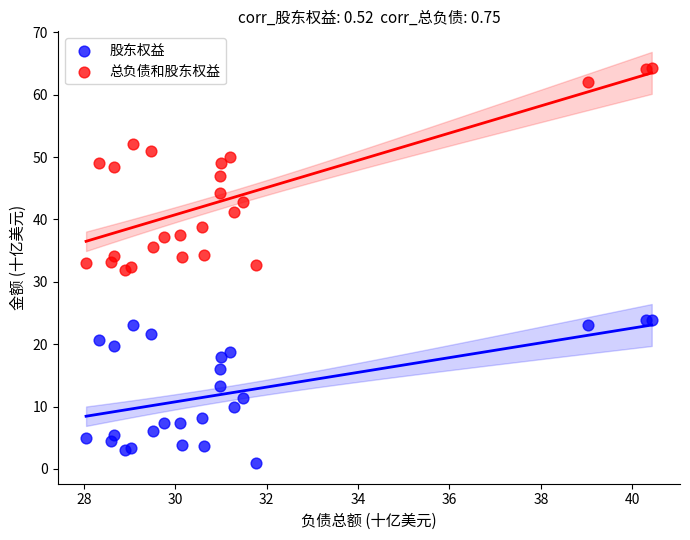

Which series reaches the minimum Y coordinate?

股东权益